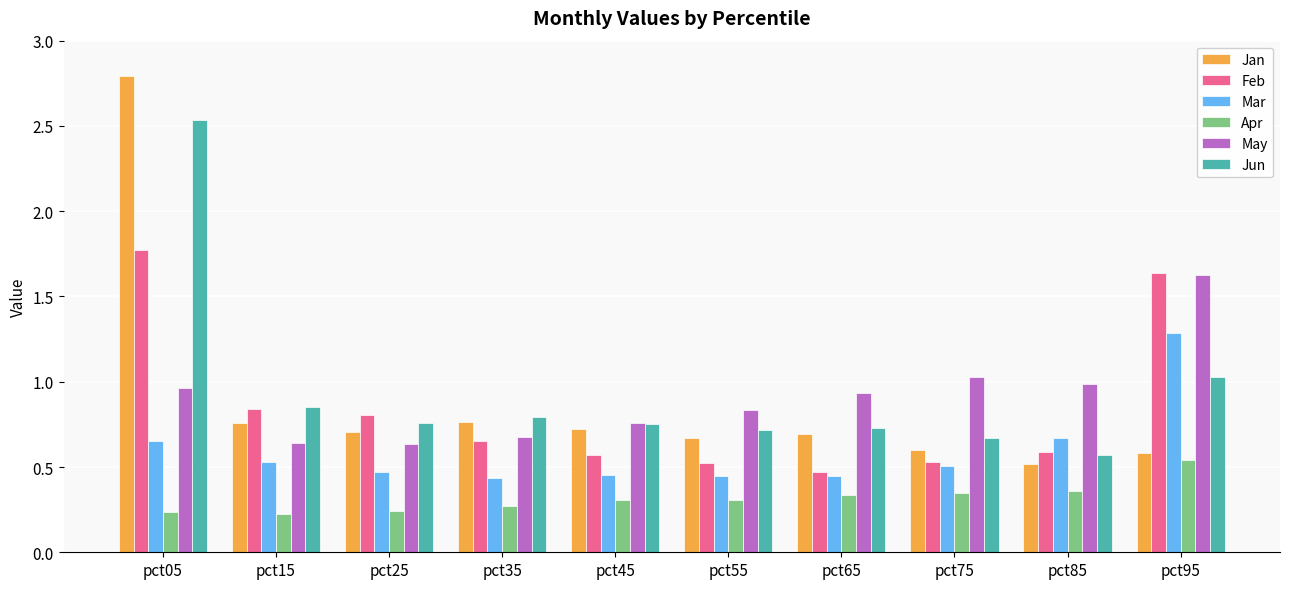

Which label corresponds to the largest value in the chart?

pct05